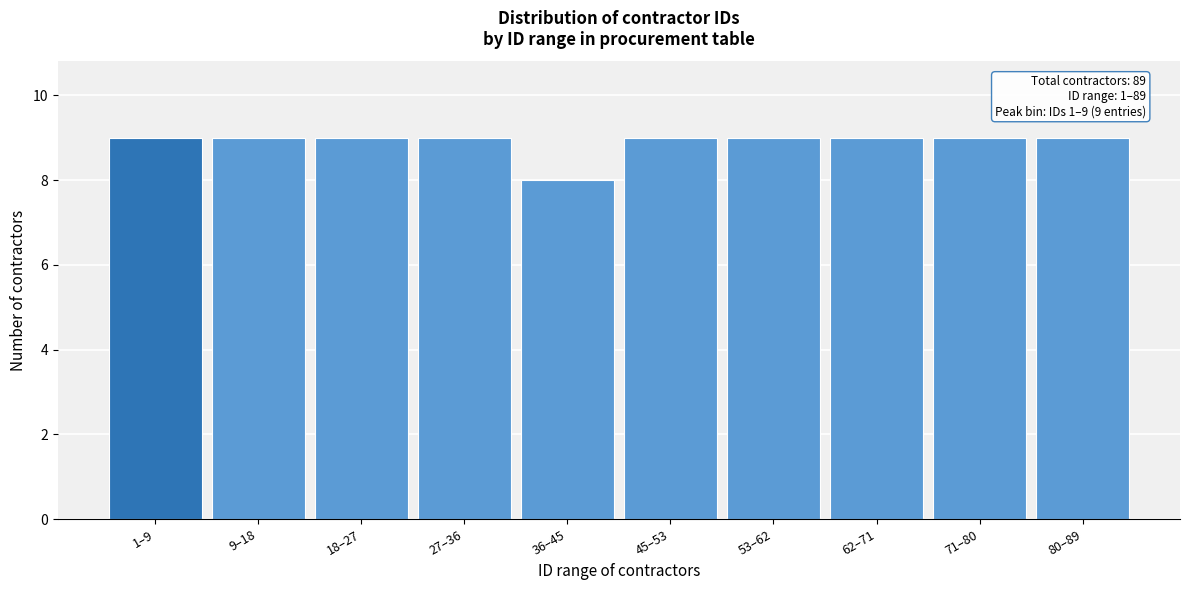

Reading right to left, extract all data points from this chart.

80–89=9	71–80=9	62–71=9	53–62=9	45–53=9	36–45=8	27–36=9	18–27=9	9–18=9	1–9=9